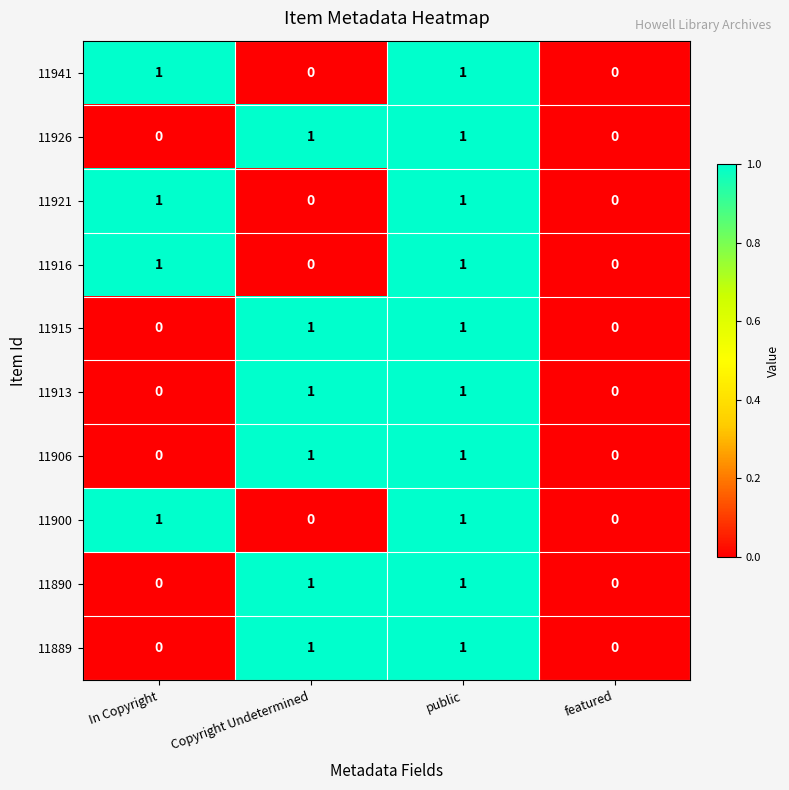

Count the 11916 values in the range 0 to 1.

4